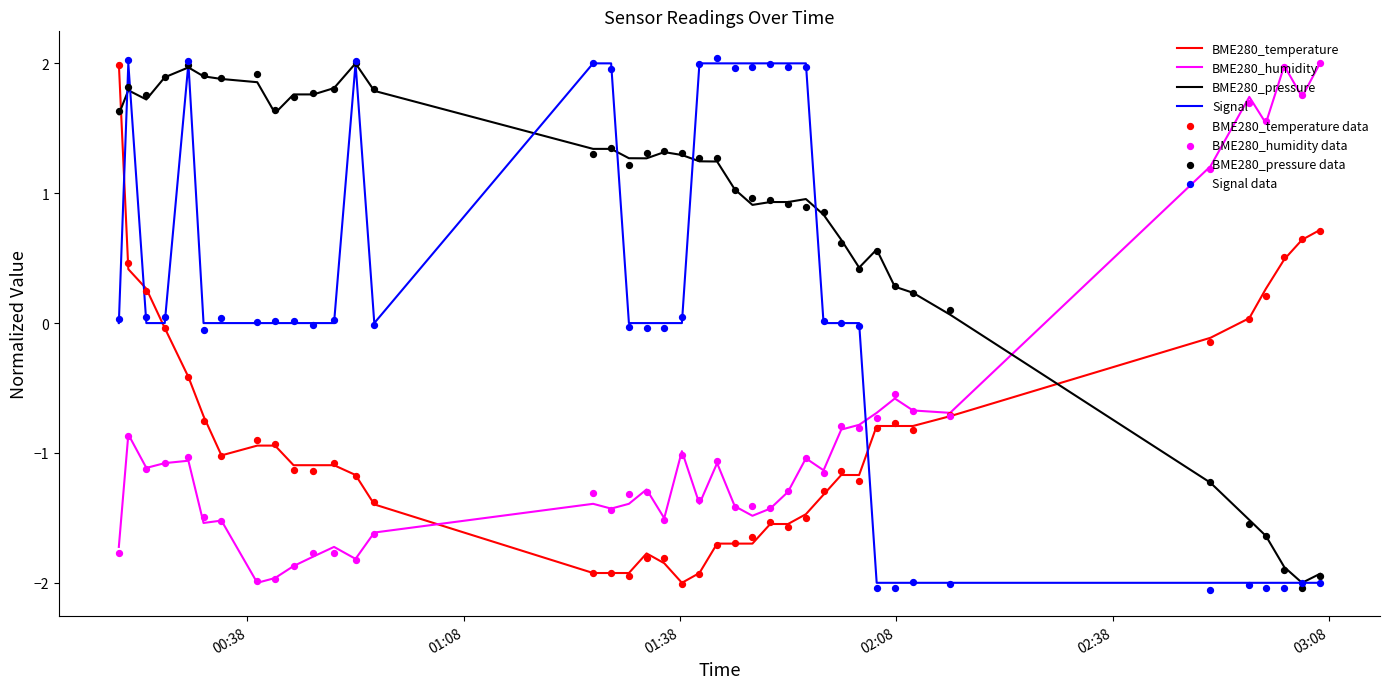

Which series has the largest total across all categories?

BME280_pressure